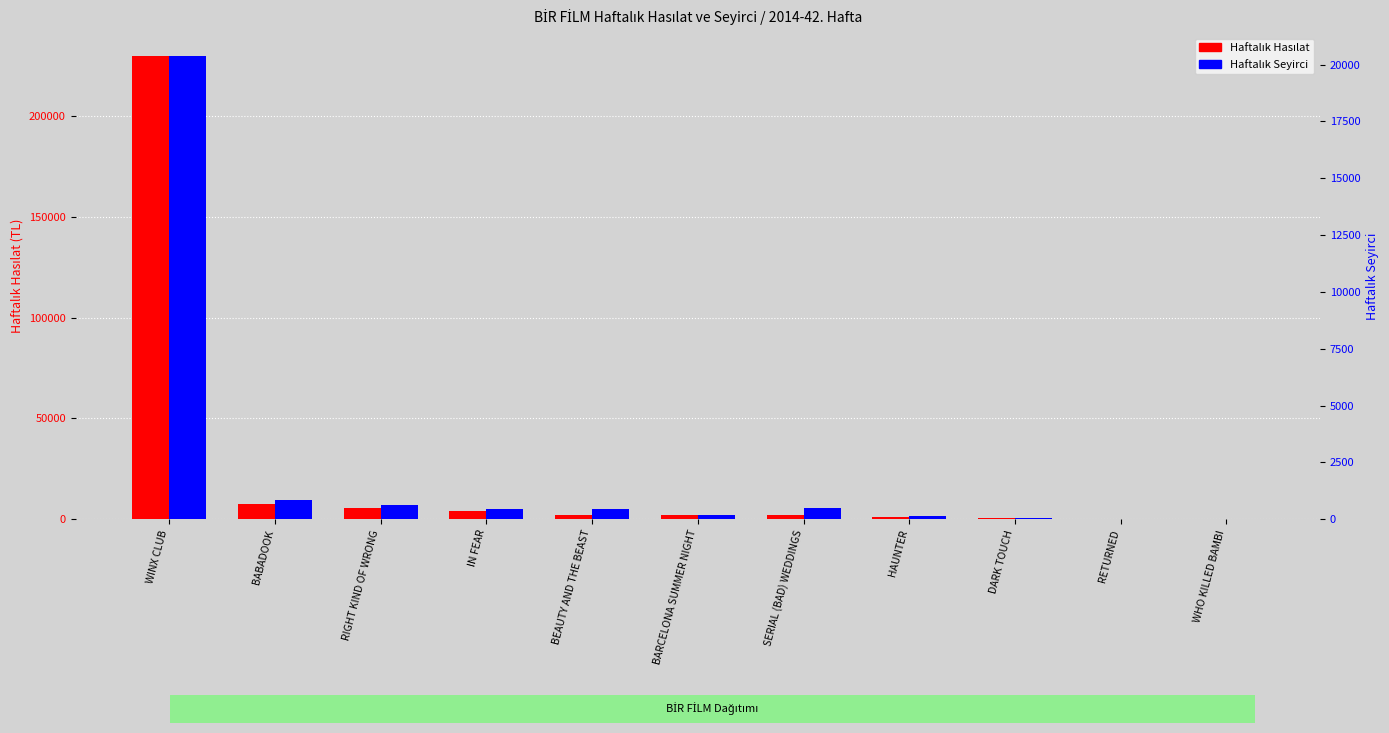

Reading left to right, extract all data points from this chart.

Haftalık Hasılat: 229734.0	7305.0	5360.5	3981.0	2138.4	2132.0	1898.0	1135.0	694.0	168.0	76.0
Haftalık Seyirci: 20370.0	831.0	607.0	455.0	428.0	195.0	501.0	156.0	62.0	26.0	10.0